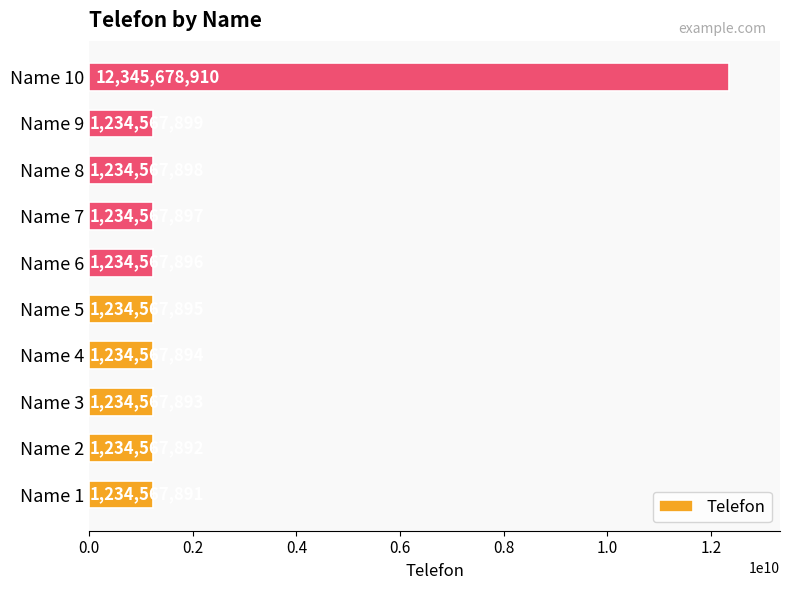

At which label is the value closest to 6790123400?

Name 9